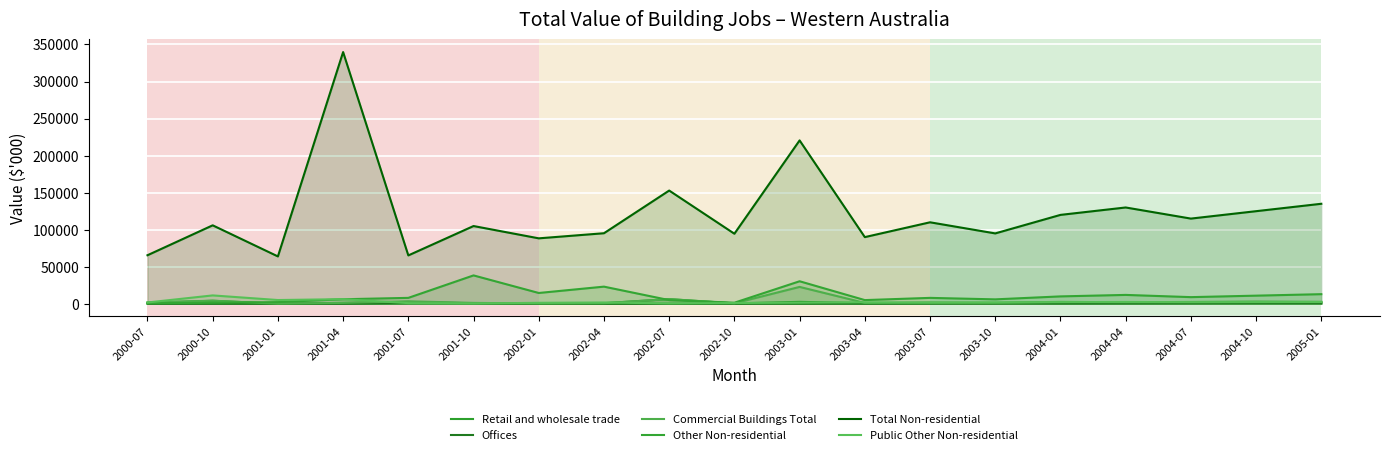

True or false: Retail and wholesale trade has more than 0 interior local peaks.

True